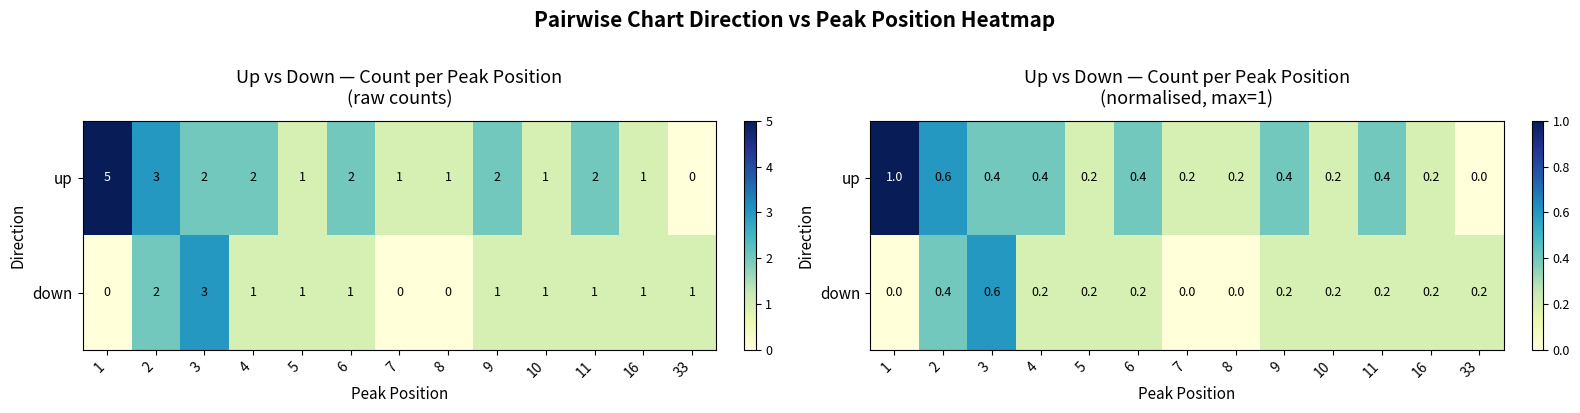

Is the value of up at 10 greater than the value of down at 11?

No